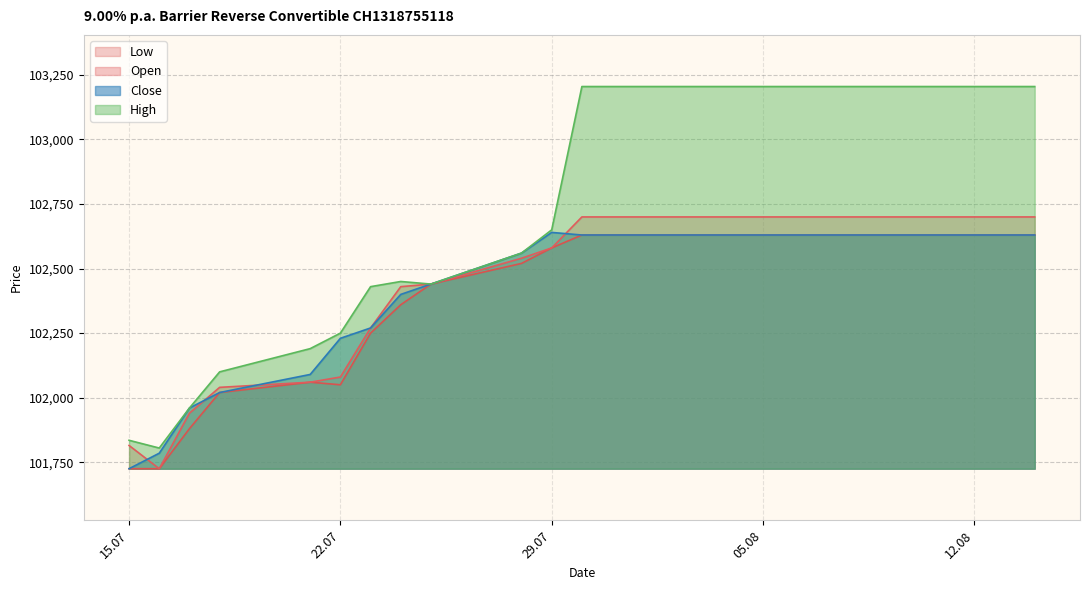

What is the approximate value of Open at 05.08?

102700